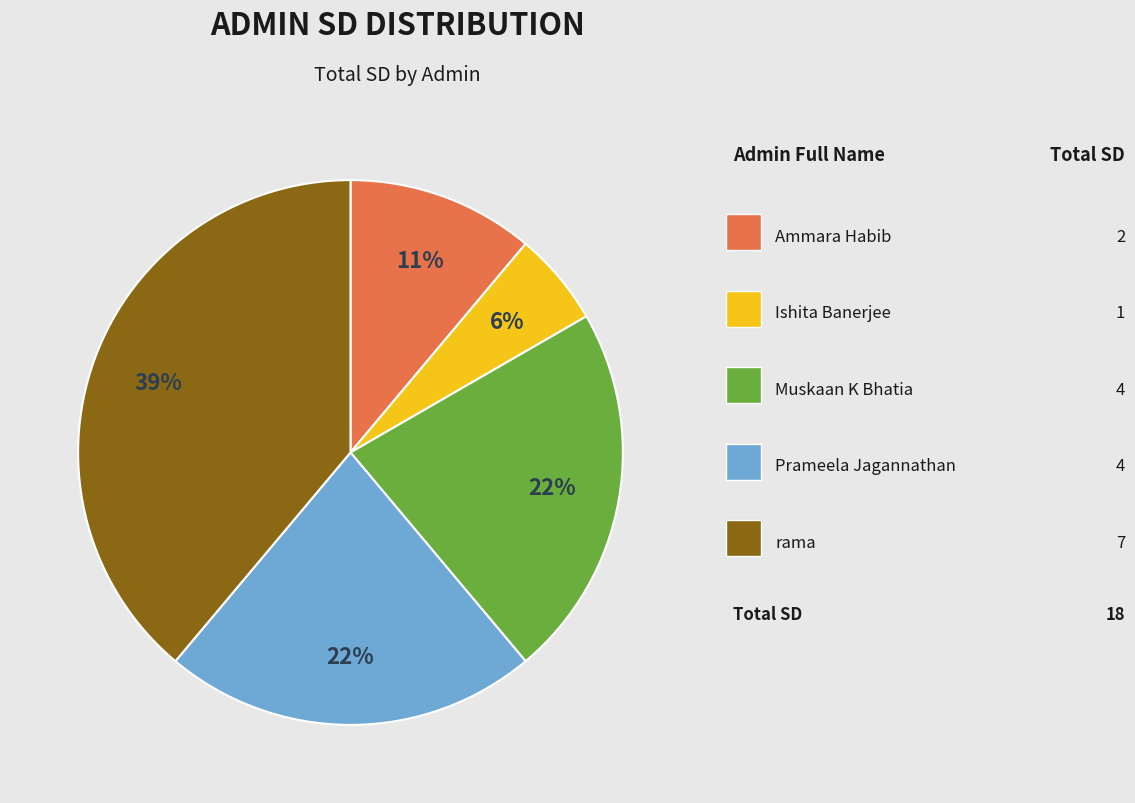

How many slices are in this pie chart?

5